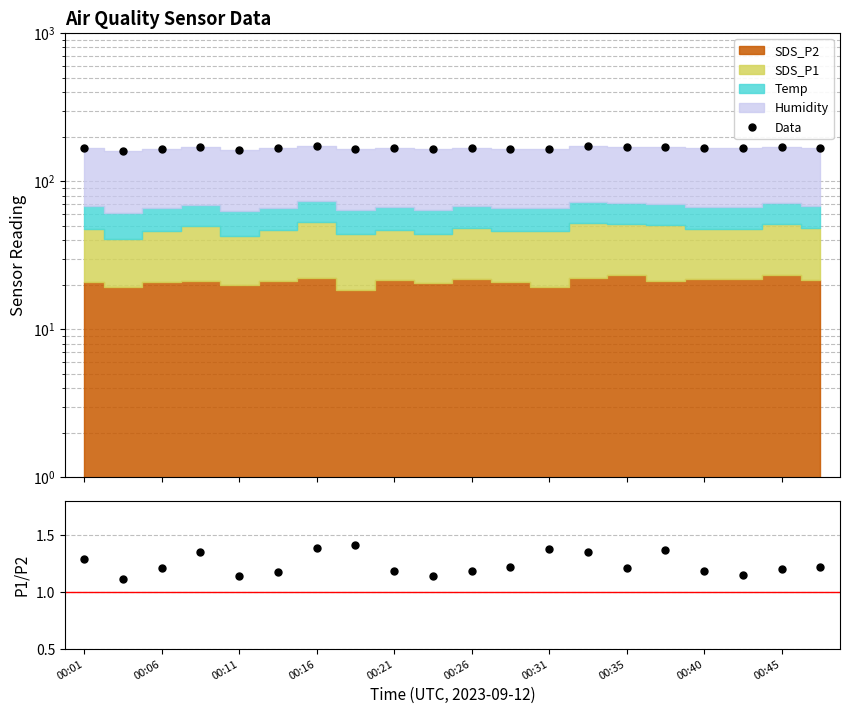

True or false: SDS_P1/SDS_P2 has a value of 1.9 at 00:35.

False